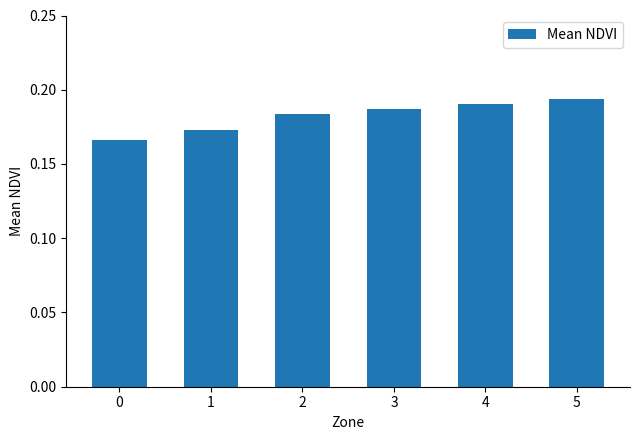

Count the values in the range 0 to 1.

6